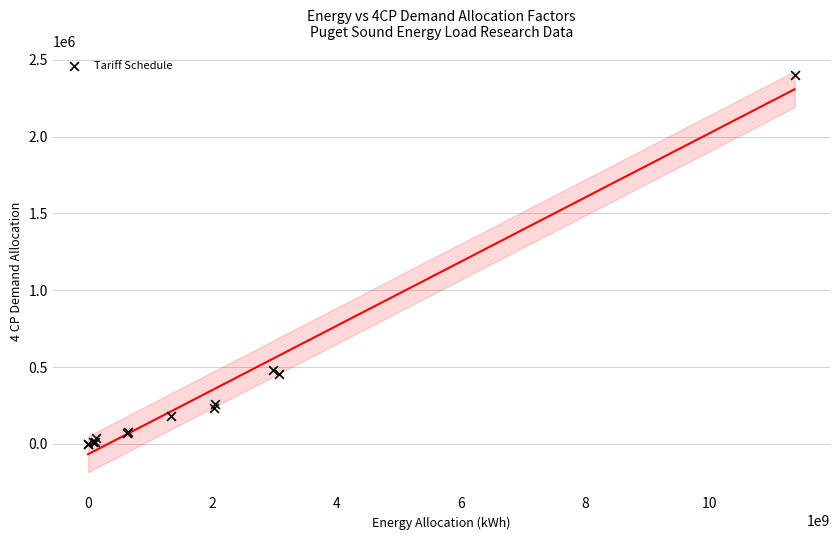

What Y value in the scatter plot is closest to 1200882?

483797.4